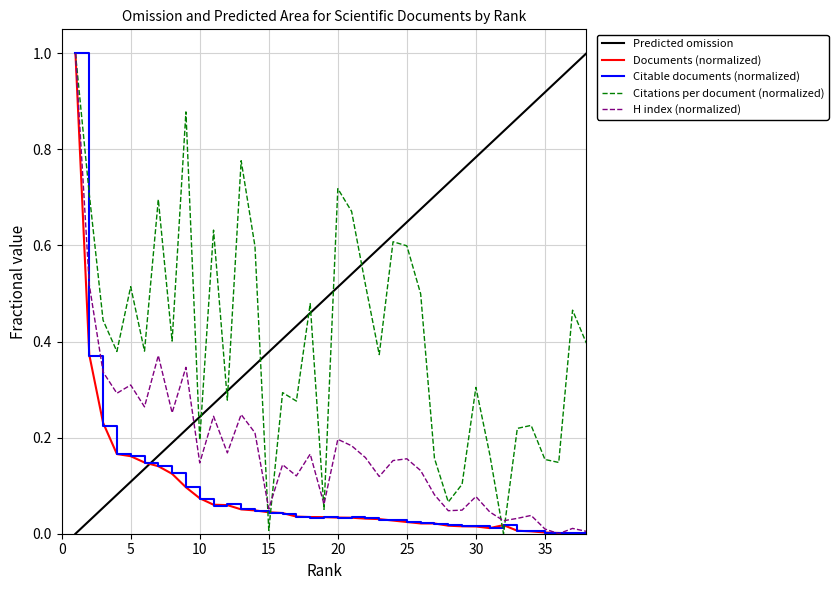

True or false: H index (normalized) and Predicted omission intersect in this chart.

True